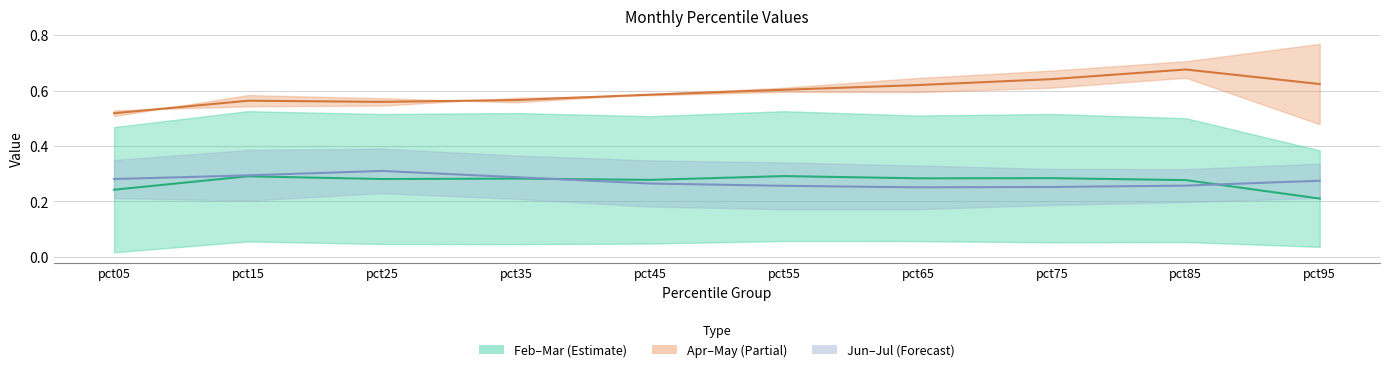

What is the value of the Feb–Mar mid point at the 2nd from the left?

0.3